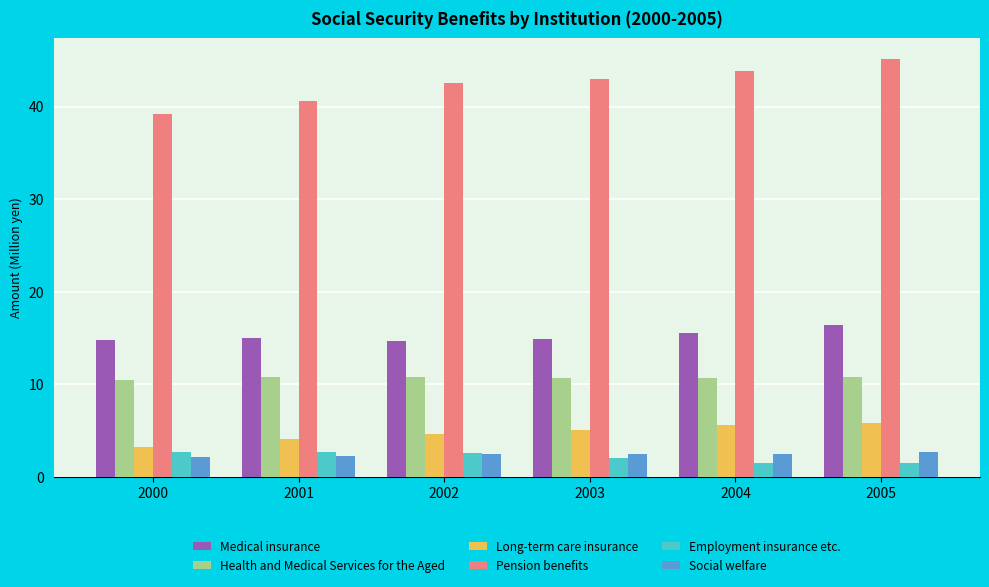

Is the value of Pension benefits at 2005 greater than the value of Medical insurance at 2001?

Yes